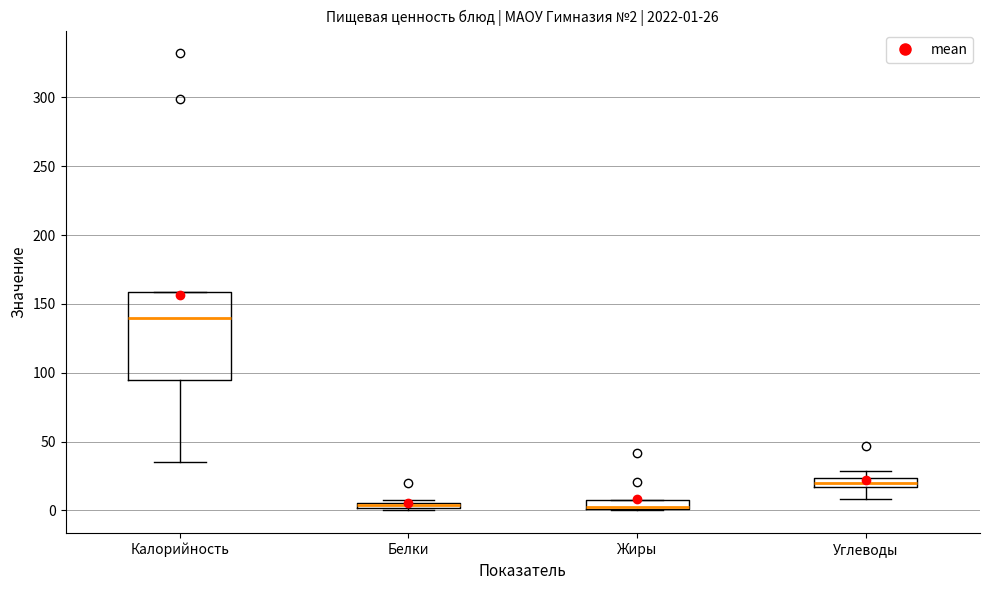

Comparing the boxes themselves (not the whiskers), which one is the tallest?

Калорийность